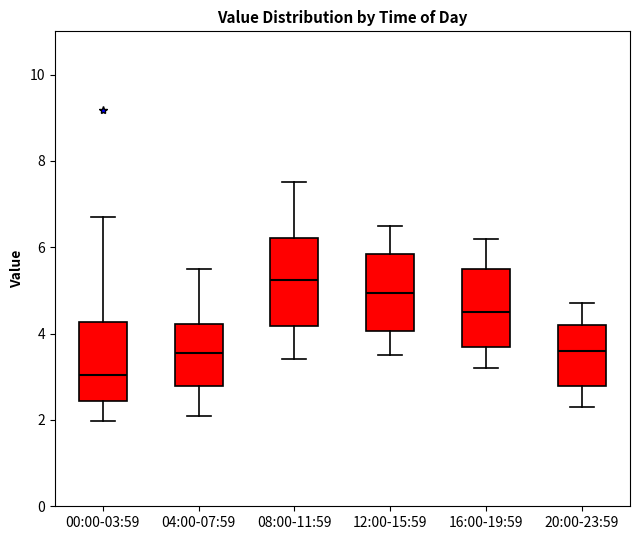

Reading left to right, transcribe this box plot: for each box, give where its median line is, the range the box spans, and where its two whiskers end, as read against the y-axis. The values are not printed on the chart, so give them approximately, as read against the axis.

00:00-03:59: median 3.0, box 2.4 to 4.2, whiskers 2.0 to 6.8
04:00-07:59: median 3.6, box 2.8 to 4.2, whiskers 2.2 to 5.6
08:00-11:59: median 5.2, box 4.2 to 6.2, whiskers 3.4 to 7.6
12:00-15:59: median 5.0, box 4.0 to 5.8, whiskers 3.6 to 6.6
16:00-19:59: median 4.6, box 3.8 to 5.6, whiskers 3.2 to 6.2
20:00-23:59: median 3.6, box 2.8 to 4.2, whiskers 2.4 to 4.8